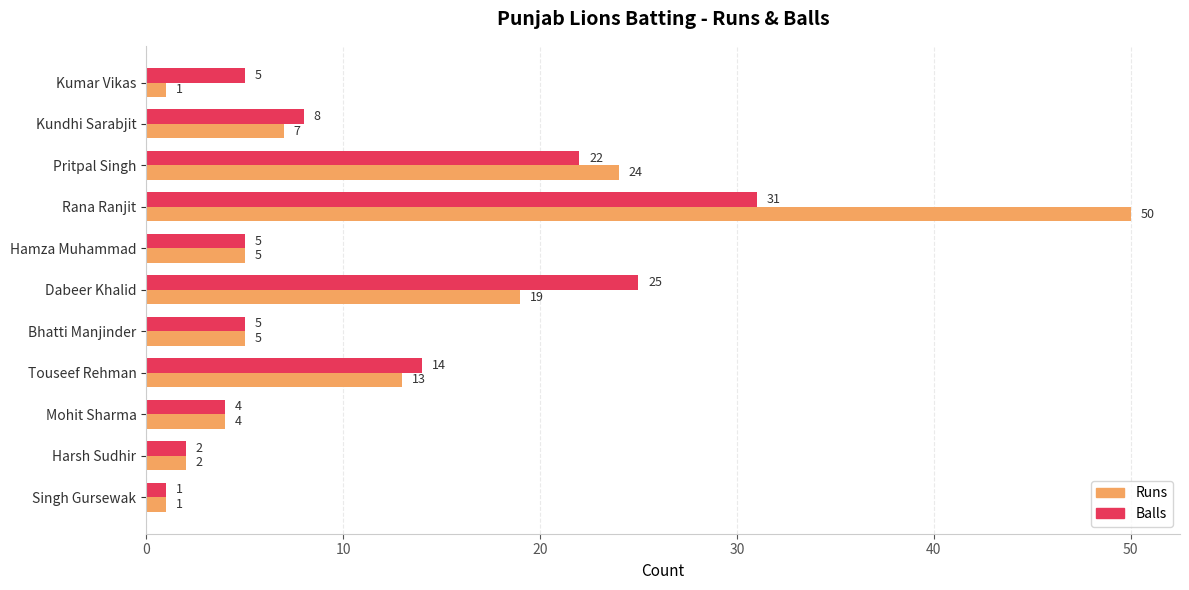

List the series in order of their overall mean, highest first.

Runs, Balls